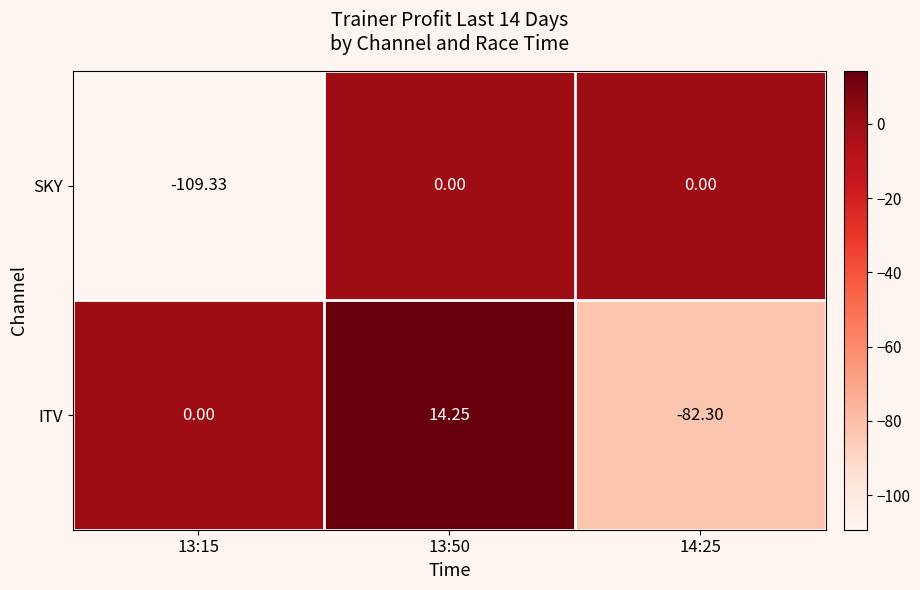

Which series has the largest total across all categories?

ITV